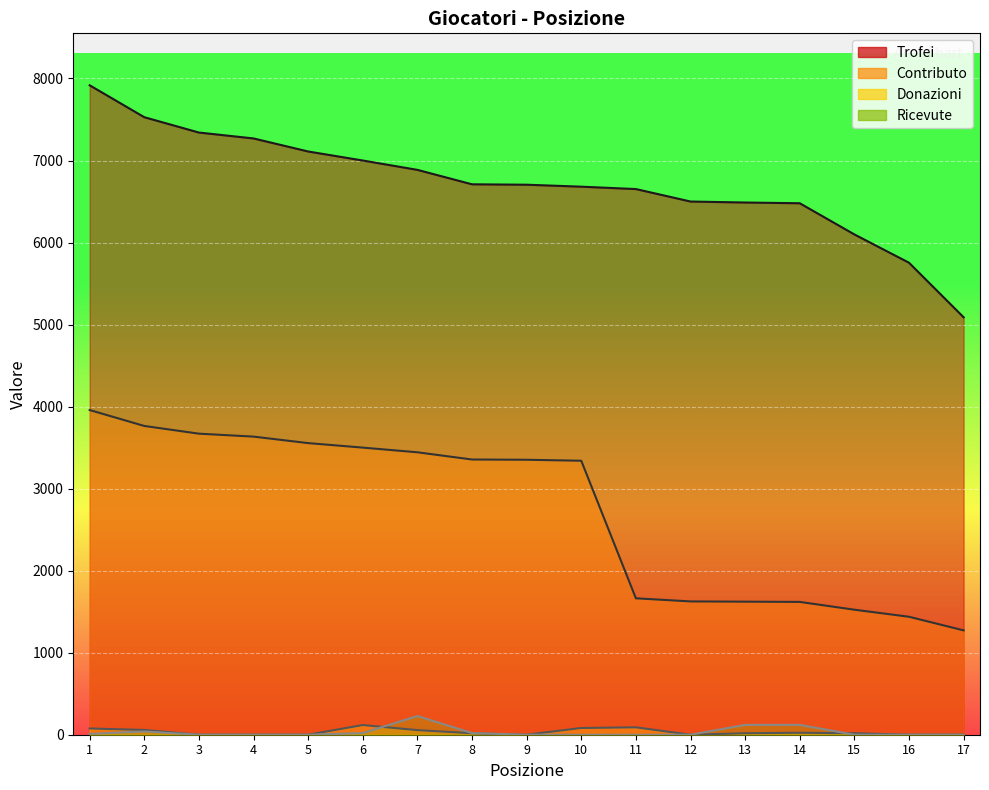

Where is Ricevute nearest to the value 114?

13